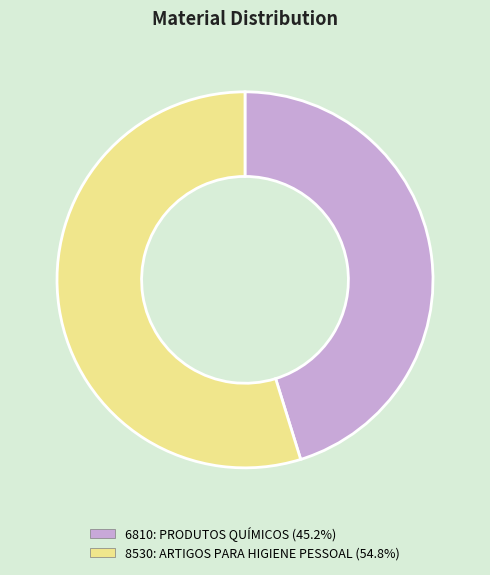

Does 6810: PRODUTOS QUÍMICOS represent more than half of the total?

No